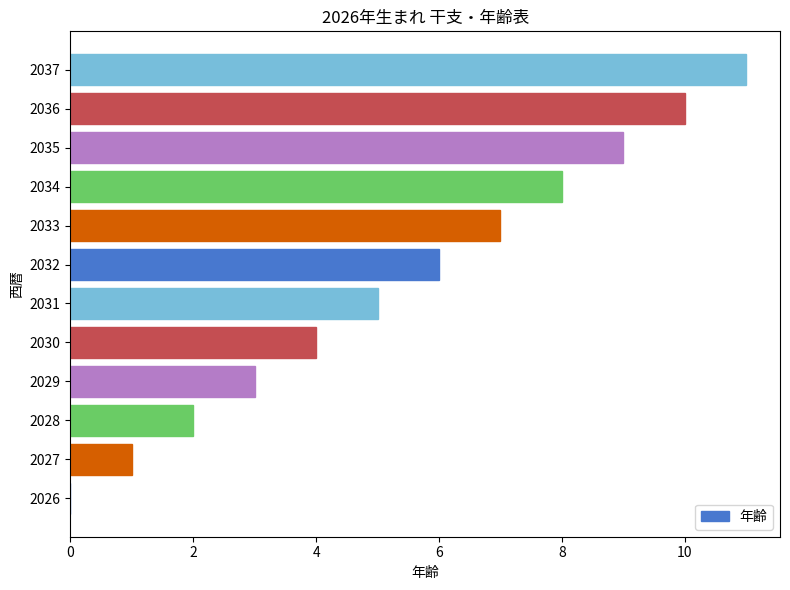

What is the change in value from 2032 to 2036?

+4